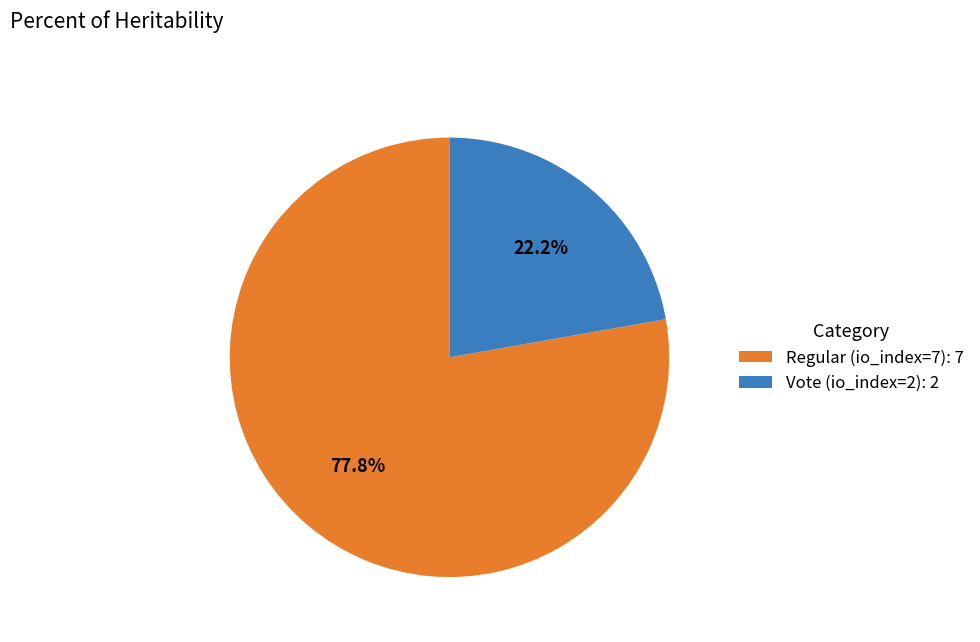

Which slice represents more than half of the pie?

Regular (io_index=7)